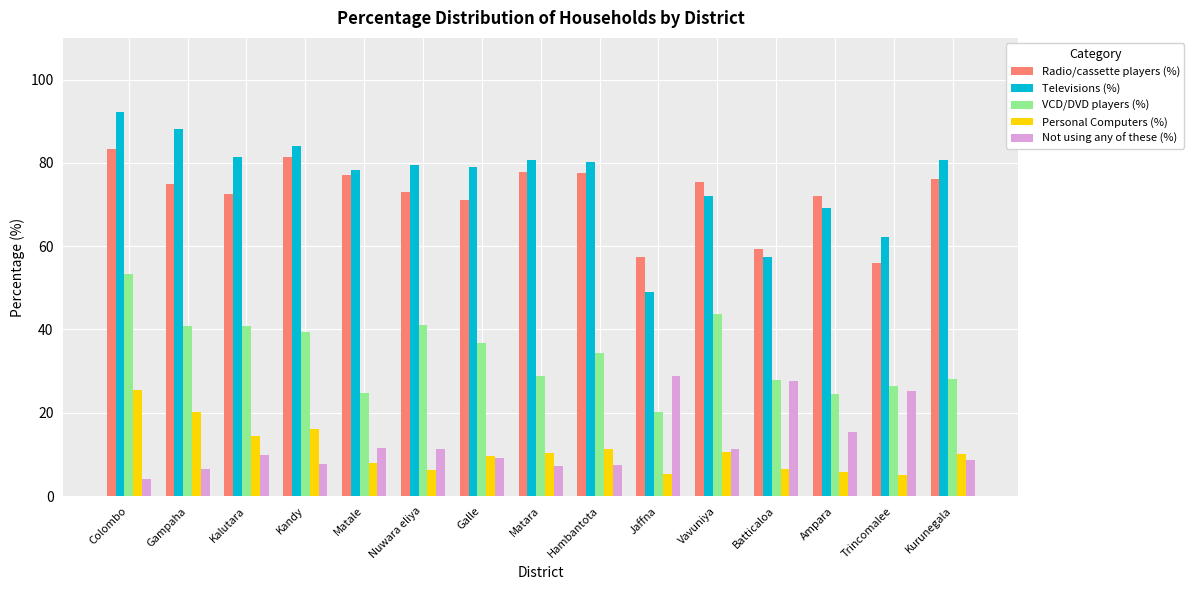

What is the label of the 8th bar from the right?

Matara